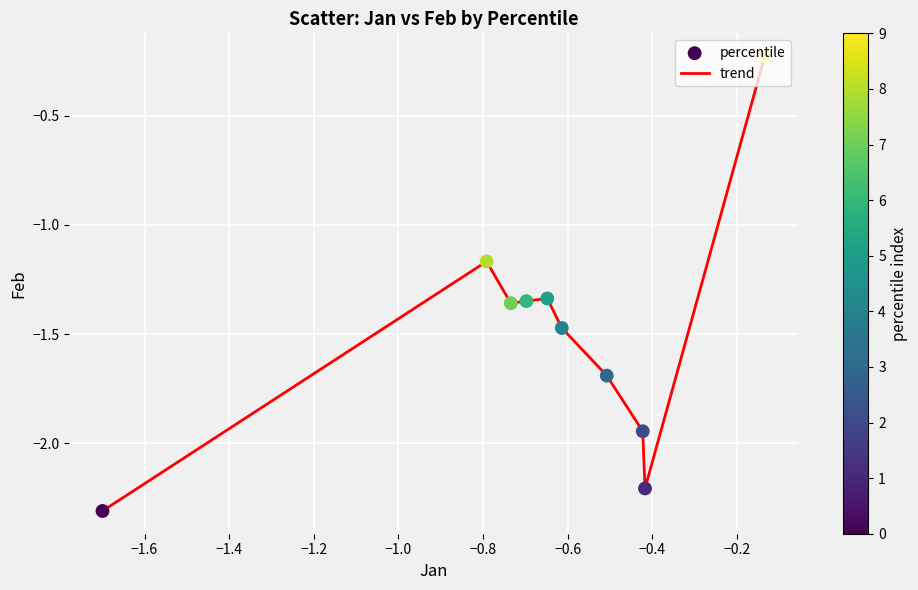

What is the smallest value displayed?

-2.3